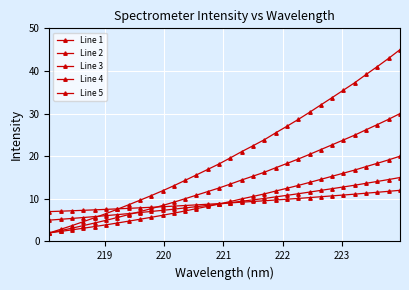

Does the chart have visible grid lines?

Yes